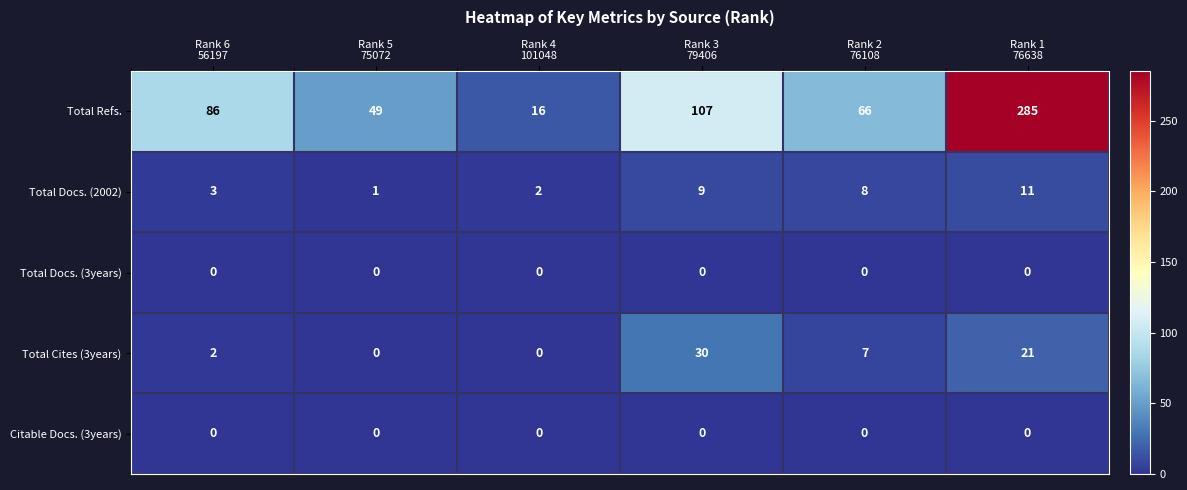

How many data points does each series have?

6